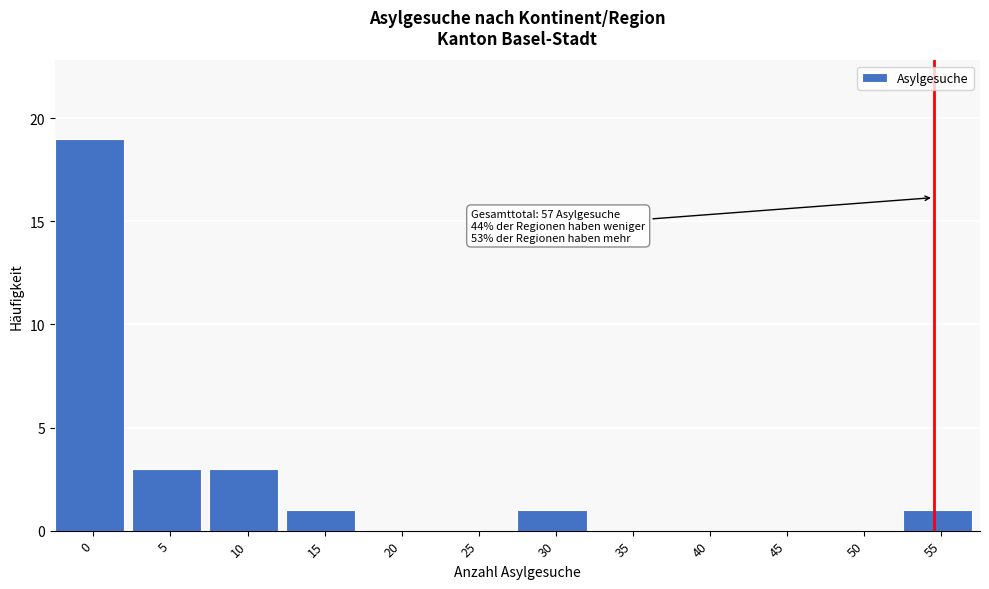

Reading left to right, list all the values displayed in this chart.

0=19	5=3	10=3	15=1	20=0	25=0	30=1	35=0	40=0	45=0	50=0	55=1